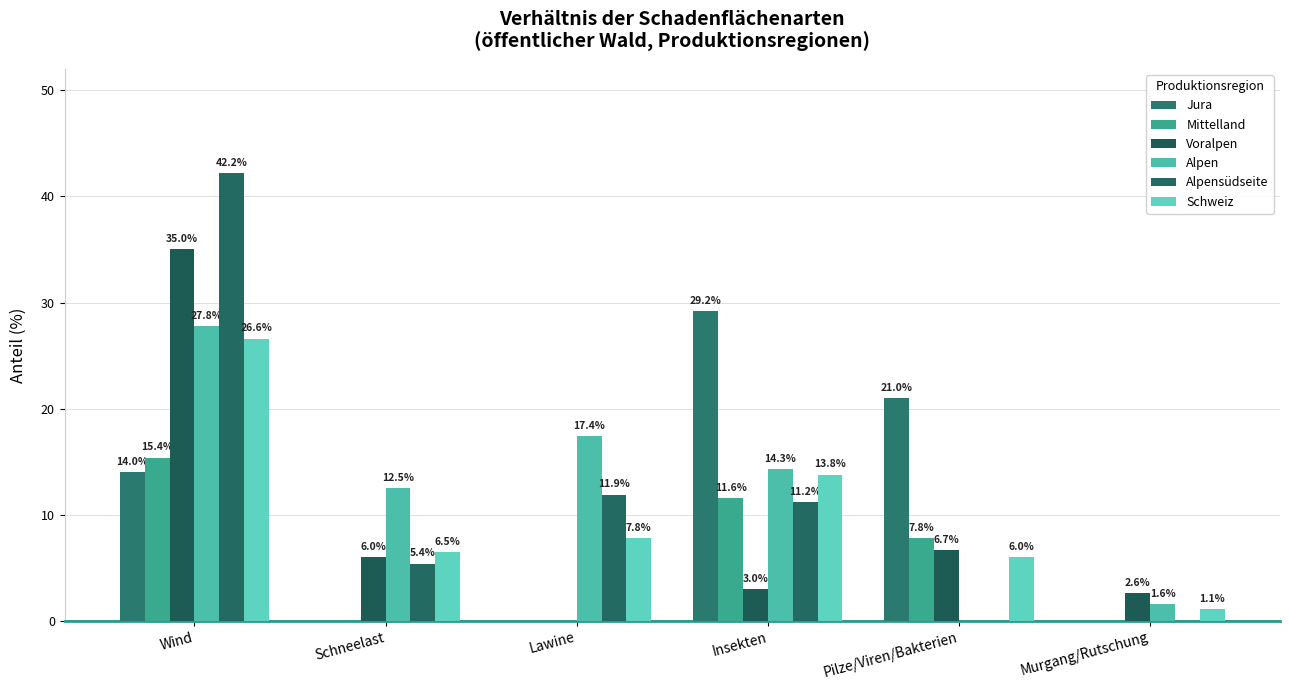

What is the value of the Alpen bar at the 2nd from the left?

12.5